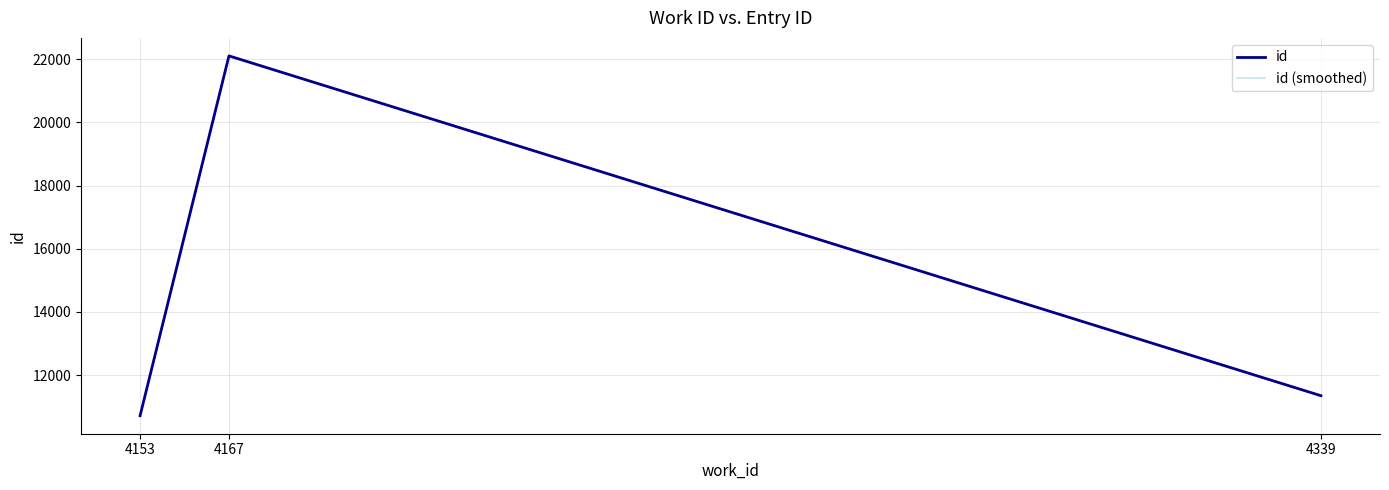

Is the value of id at 4339 greater than the value of id (smoothed) at 4167?

No